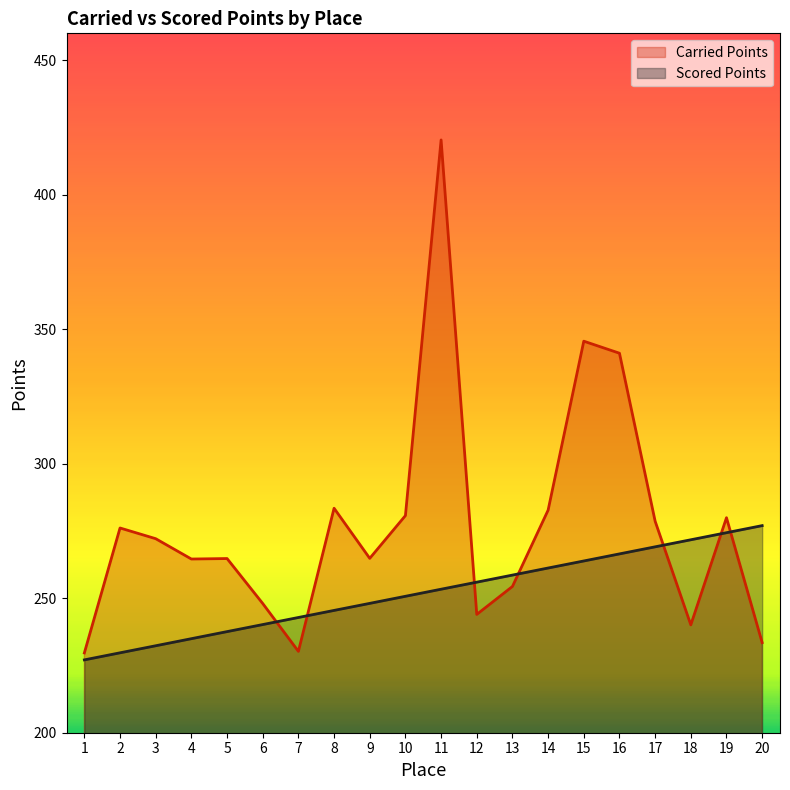

At which category is the sum across all series the highest?

11